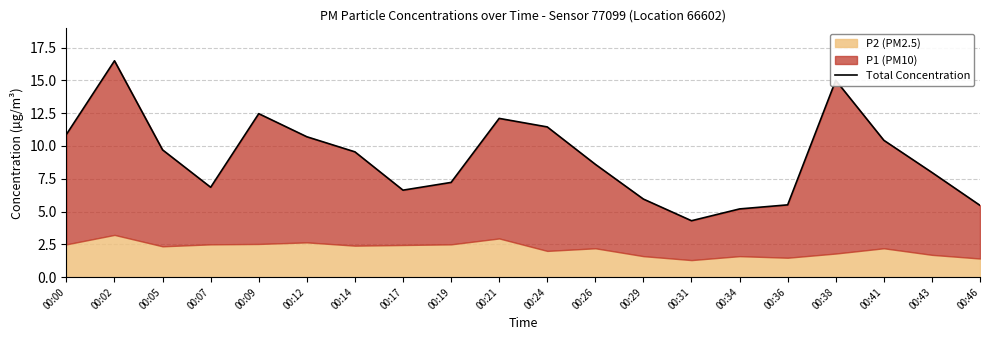

What is the difference between the maximum and minimum values?

12.2